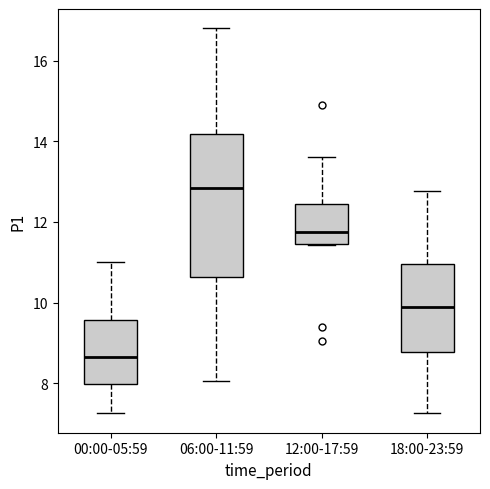

Which box is the tallest, from its lower edge to its upper edge?

06:00-11:59